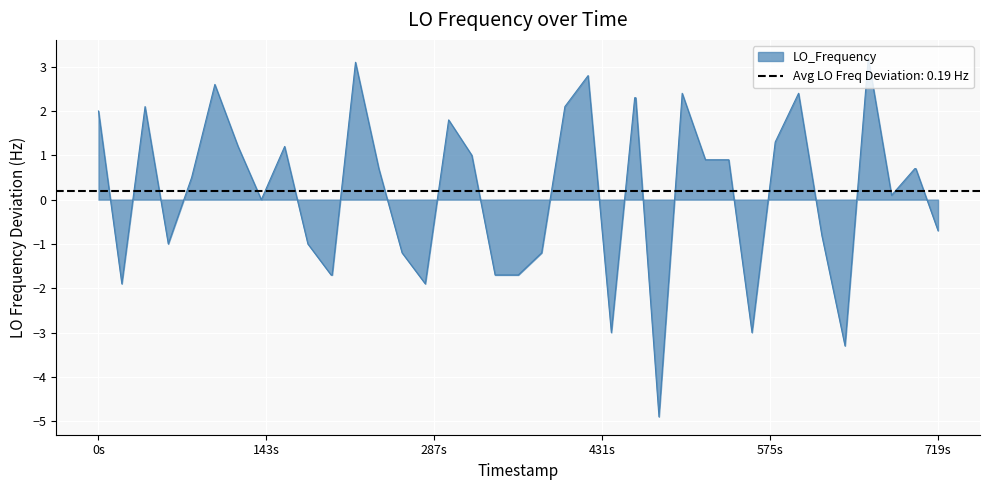

What is the lowest value of the LO_Frequency series?

-4.9